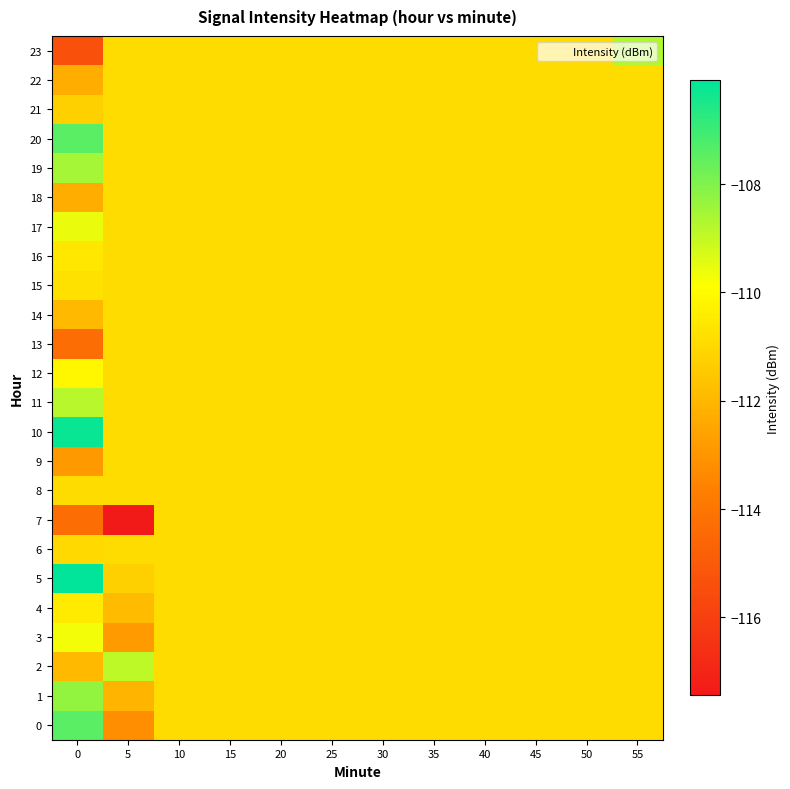

What is the minimum value shown in the chart?

-117.4